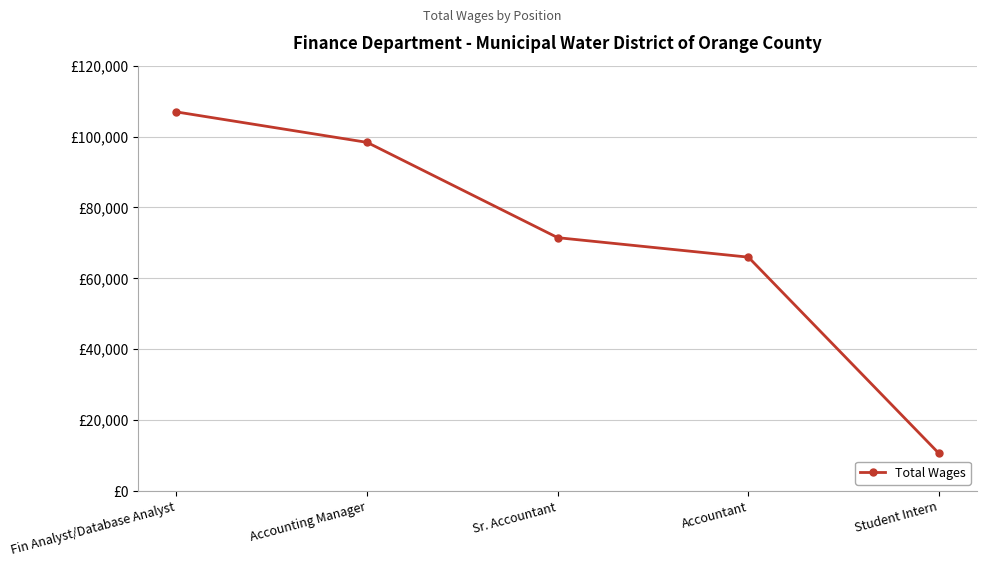

Rank the categories by value from lowest to highest.

Student Intern, Accountant, Sr. Accountant, Accounting Manager, Fin Analyst/Database Analyst